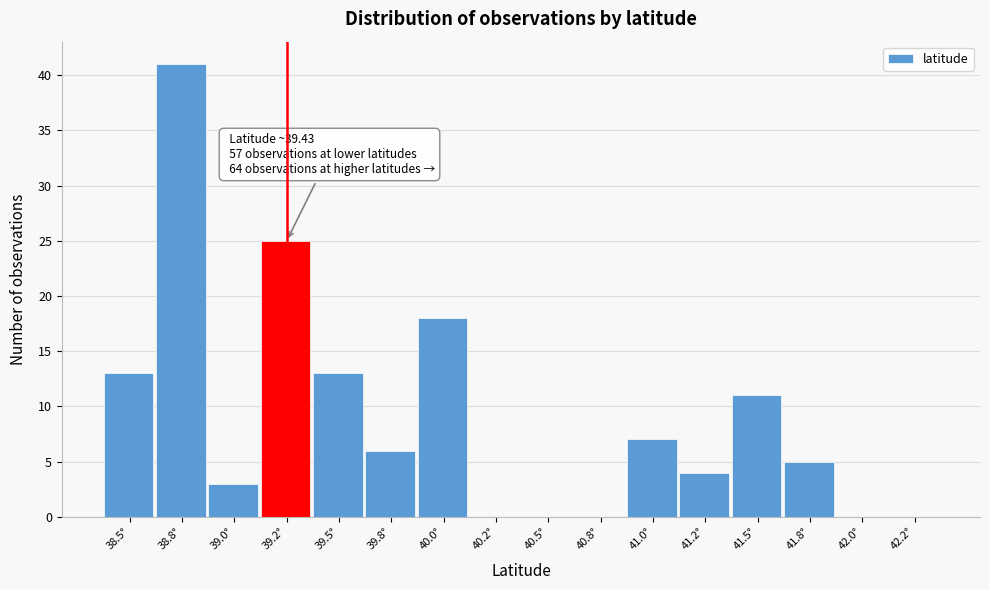

Reading left to right, extract all data points from this chart.

38.5°=13	38.8°=41	39.0°=3	39.2°=25	39.5°=13	39.8°=6	40.0°=18	40.2°=0	40.5°=0	40.8°=0	41.0°=7	41.2°=4	41.5°=11	41.8°=5	42.0°=0	42.2°=0